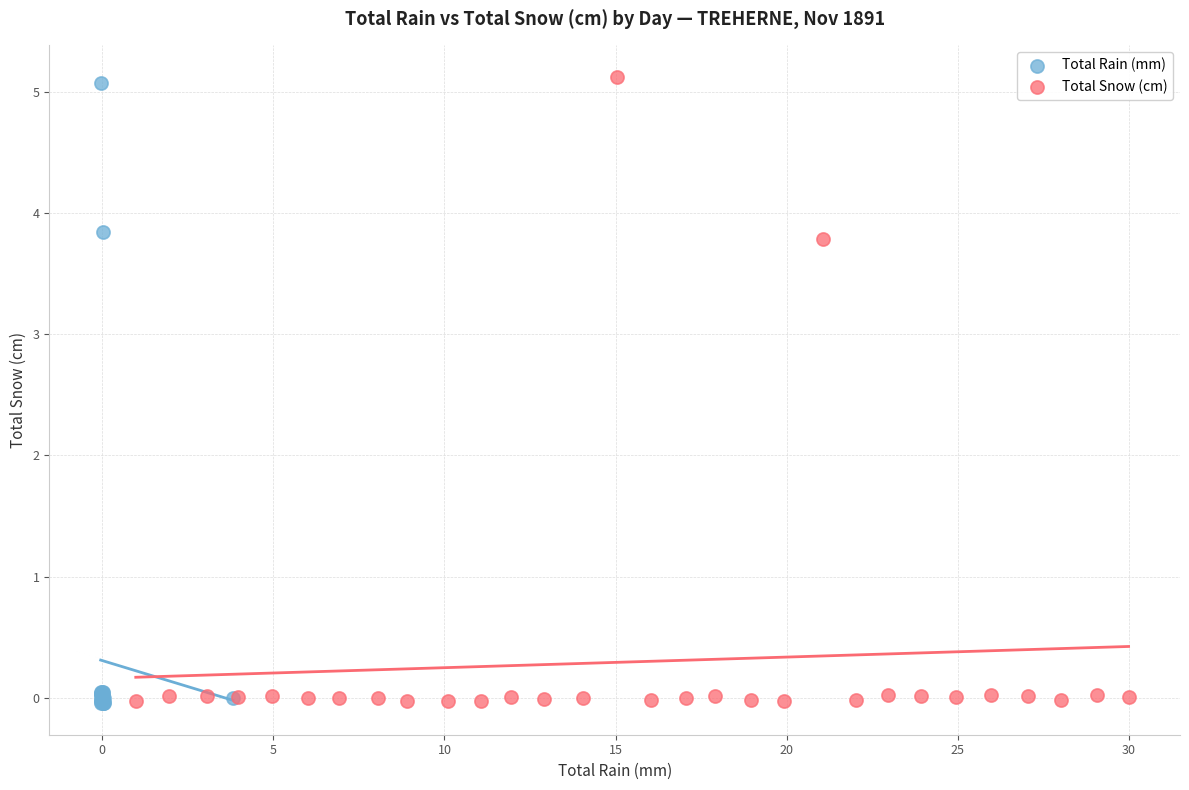

Which series has the largest Y range (max minus min)?

Total Snow (cm)